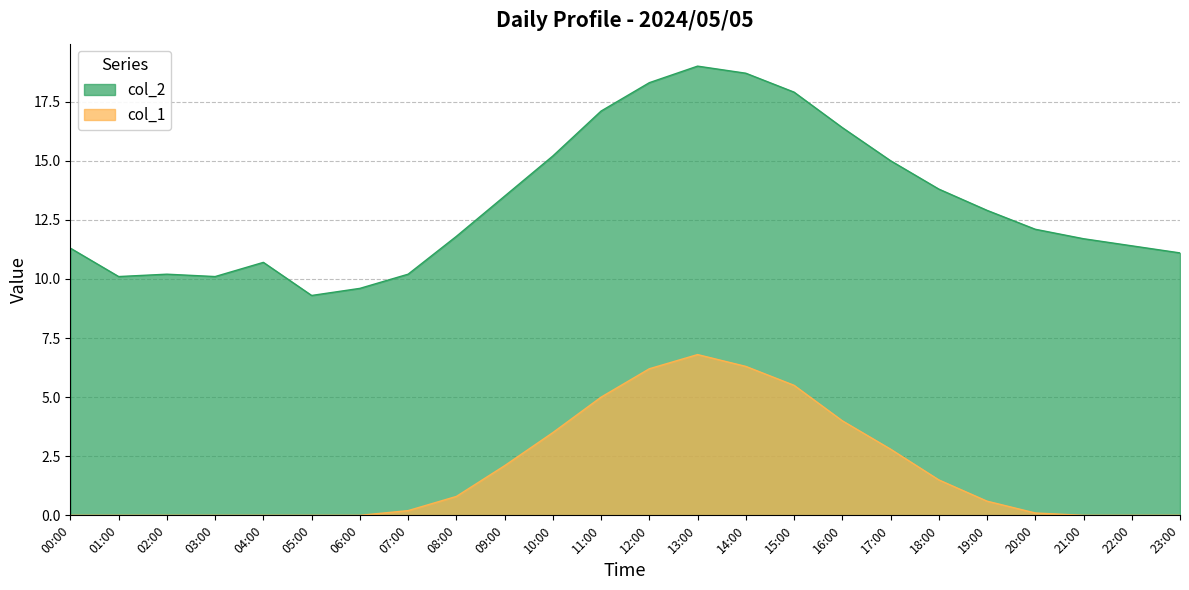

True or false: col_1 and col_2 cross at least once.

False